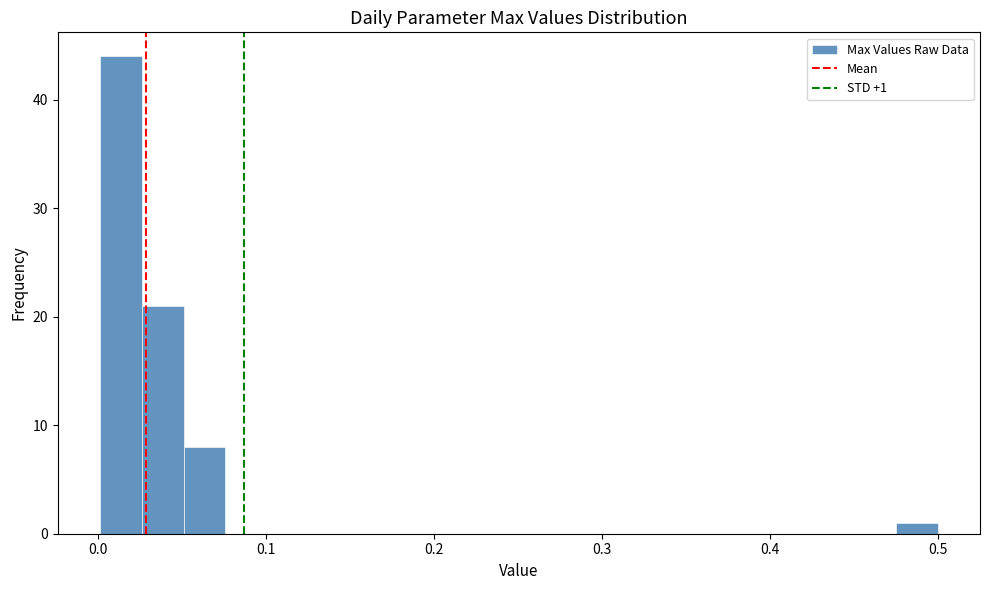

Read against the x-axis, roughly where is the centre of the tallest bar?

0.01